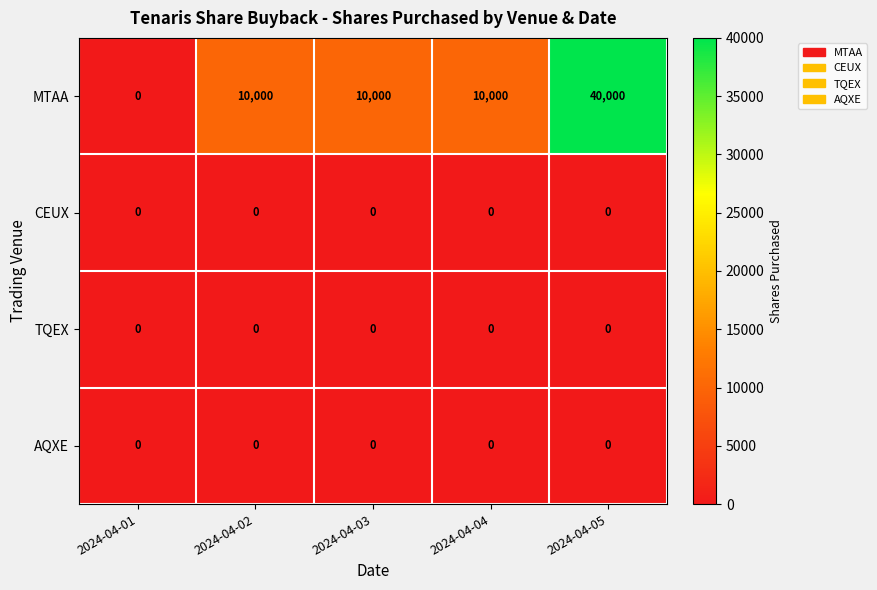

What is the greatest value displayed?

40000